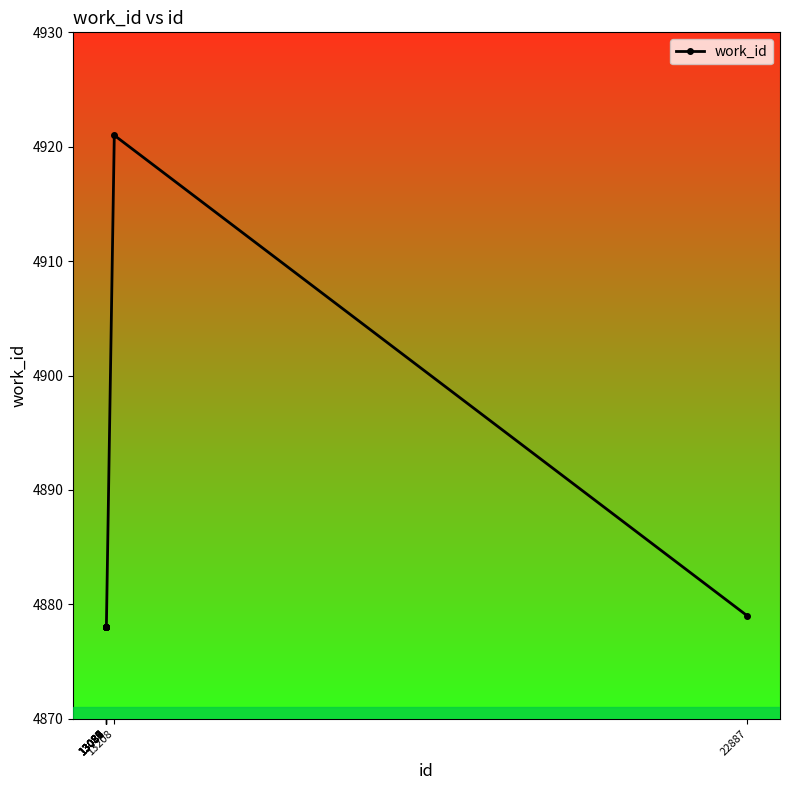

What is the difference between the maximum and minimum values?

43